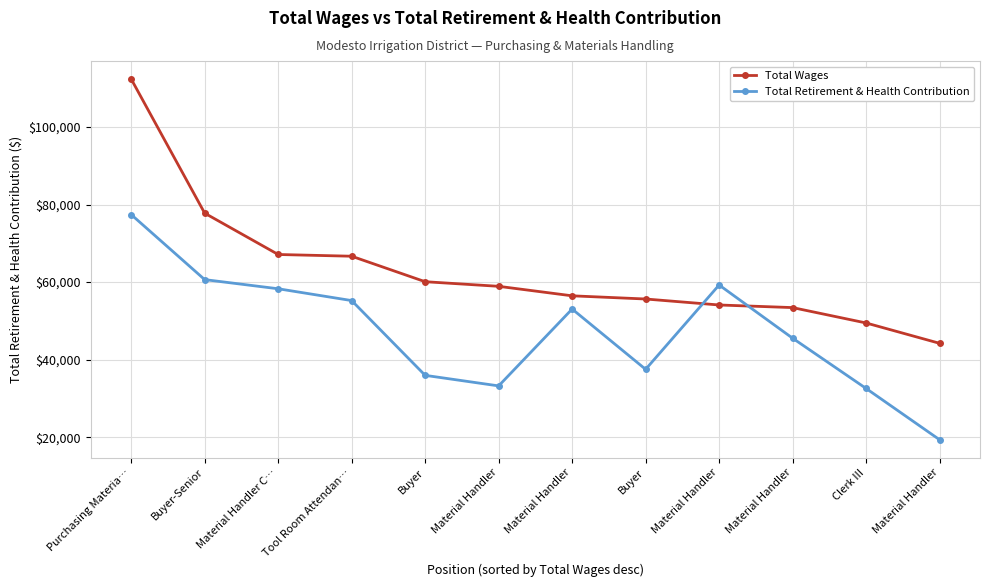

What are all the series names shown in the legend?

Total Wages, Total Retirement & Health Contribution